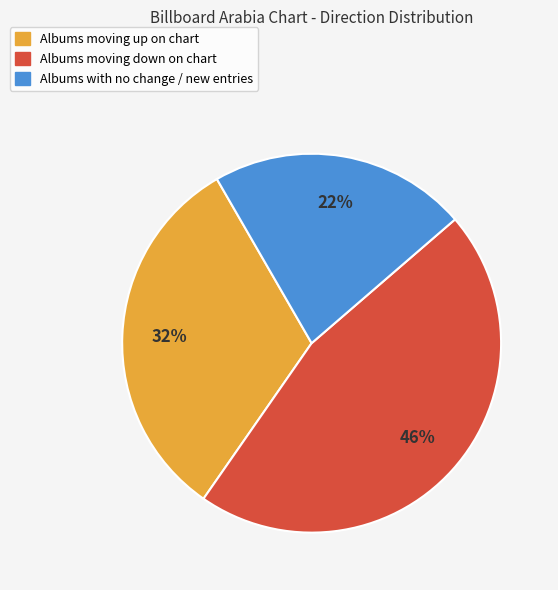

To the nearest percent, what is the difference between the largest and smallest slice percentages?

24%